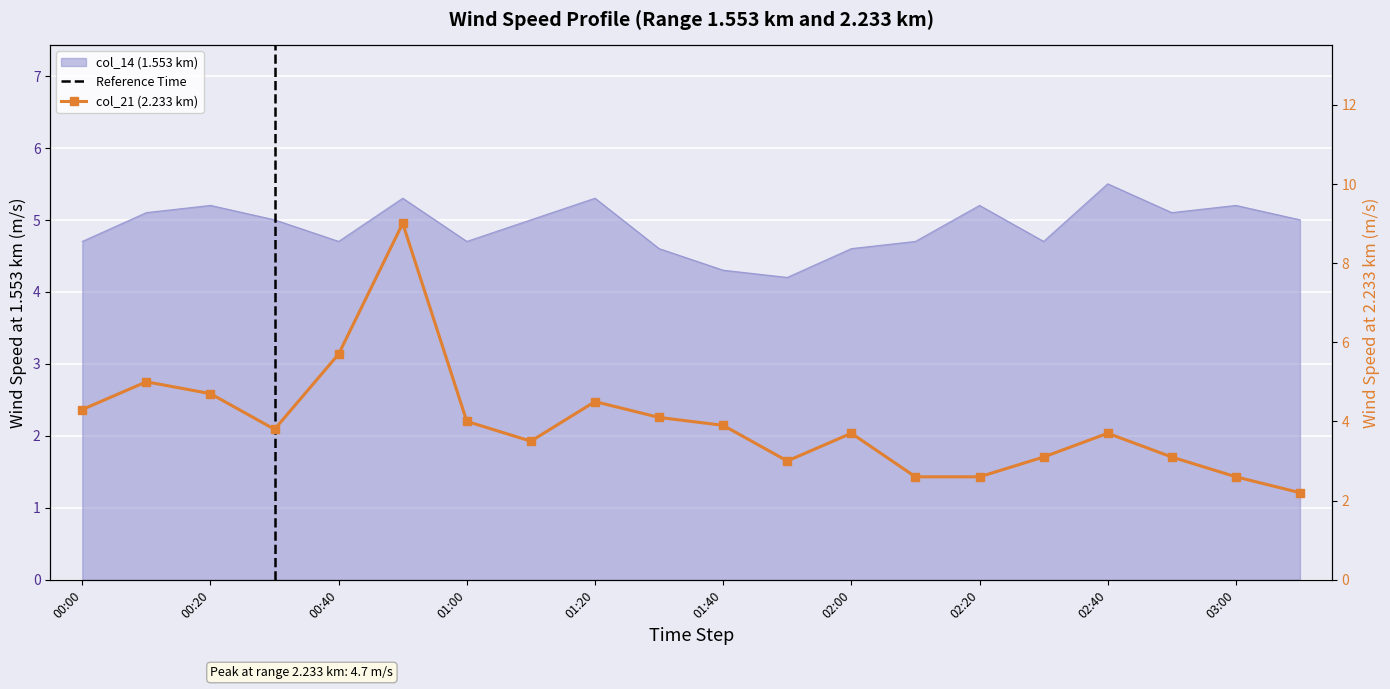

How many categories are shown in the chart?

20